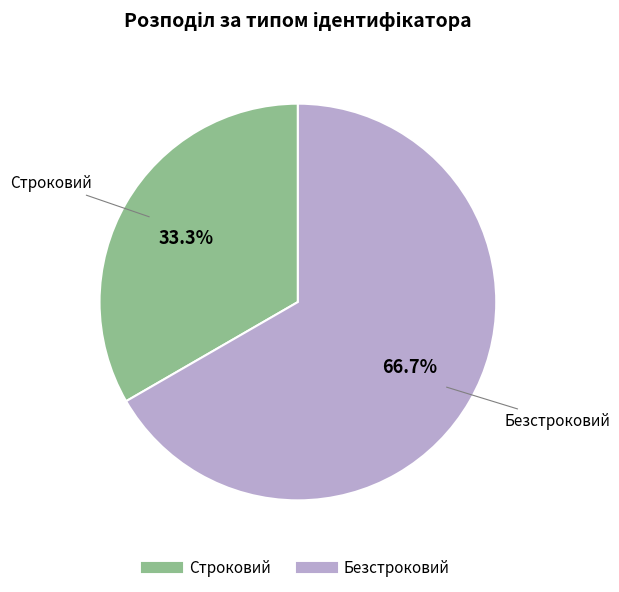

To the nearest percent, what is the difference between the Строковий and Безстроковий slice percentages?

33%